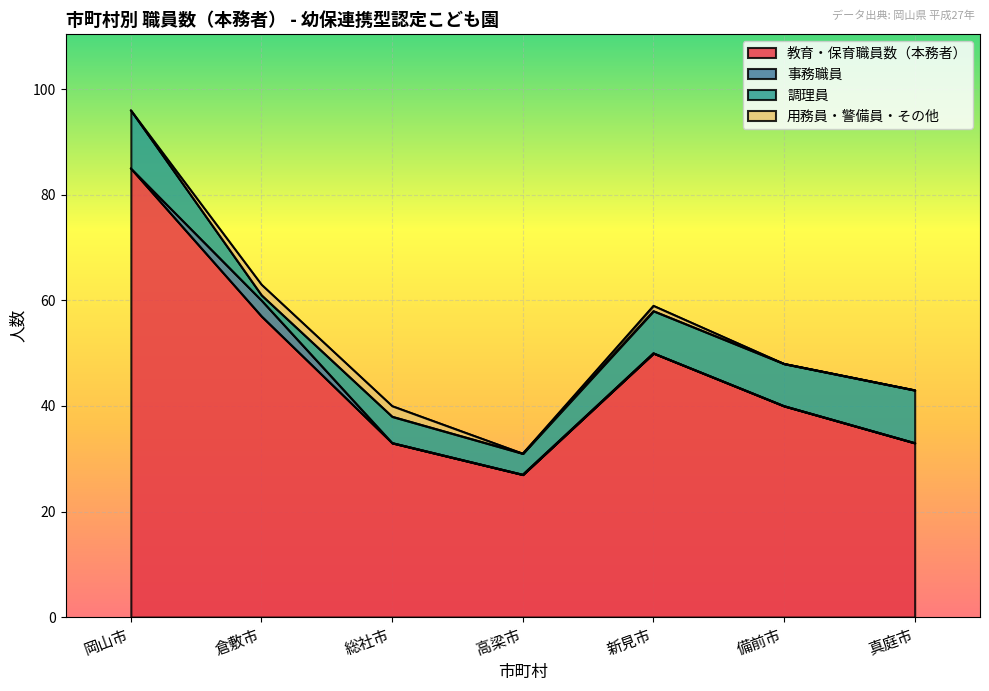

What is the highest value of the 調理員 series?

11